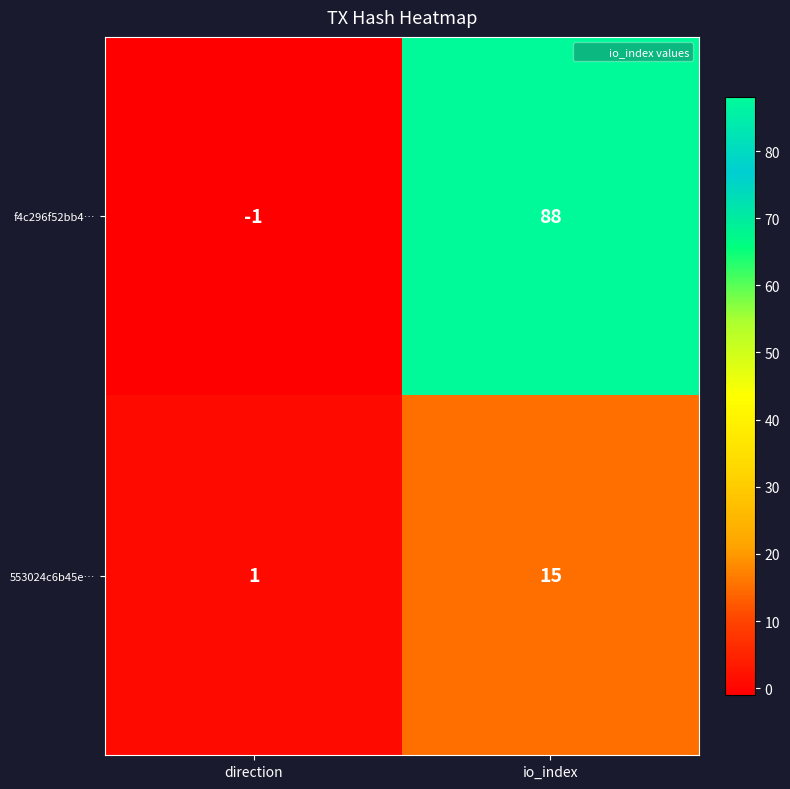

What is the smallest value displayed?

-1